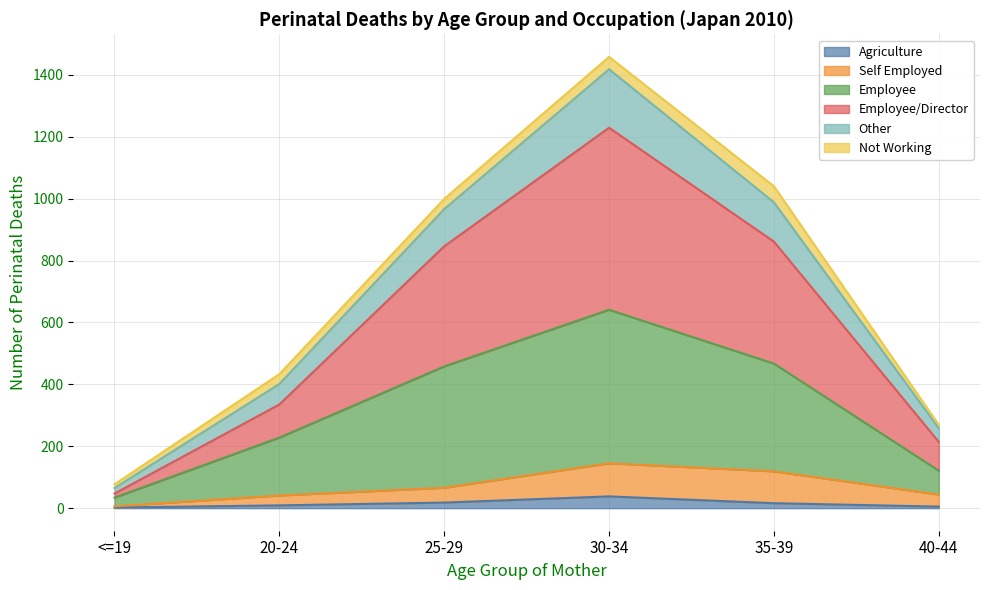

At which category is the sum across all series the highest?

30-34